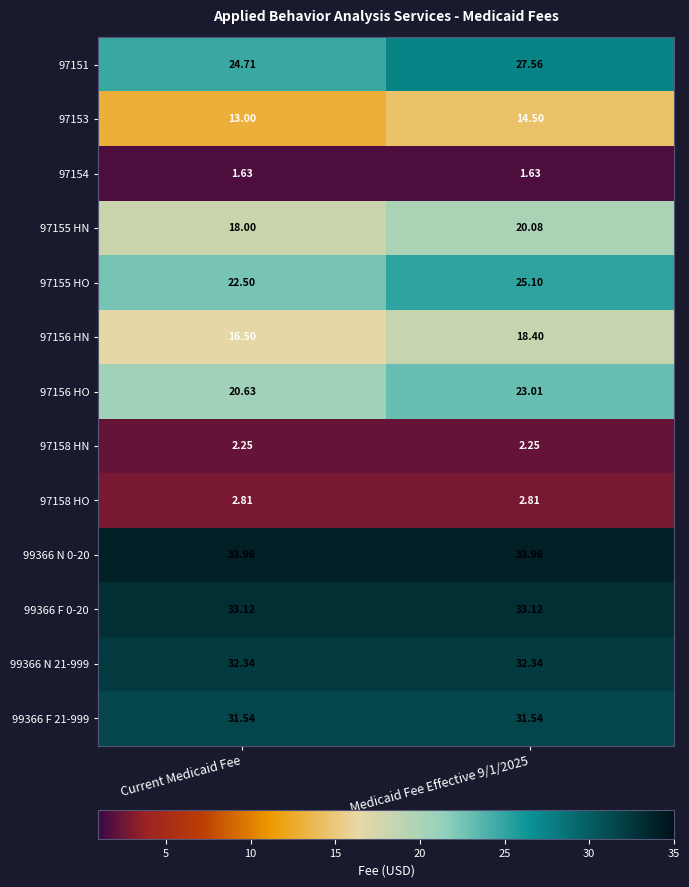

What is the difference between the highest and lowest values at Current Medicaid Fee?

32.3